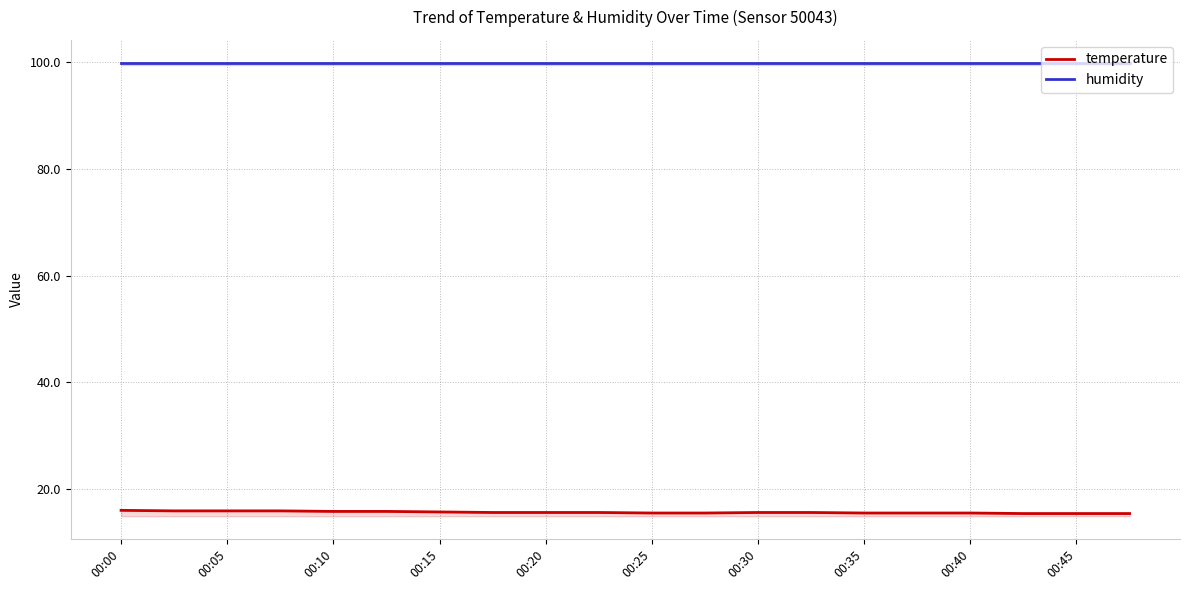

Is it true that temperature equals 15.9 at 00:05?

True